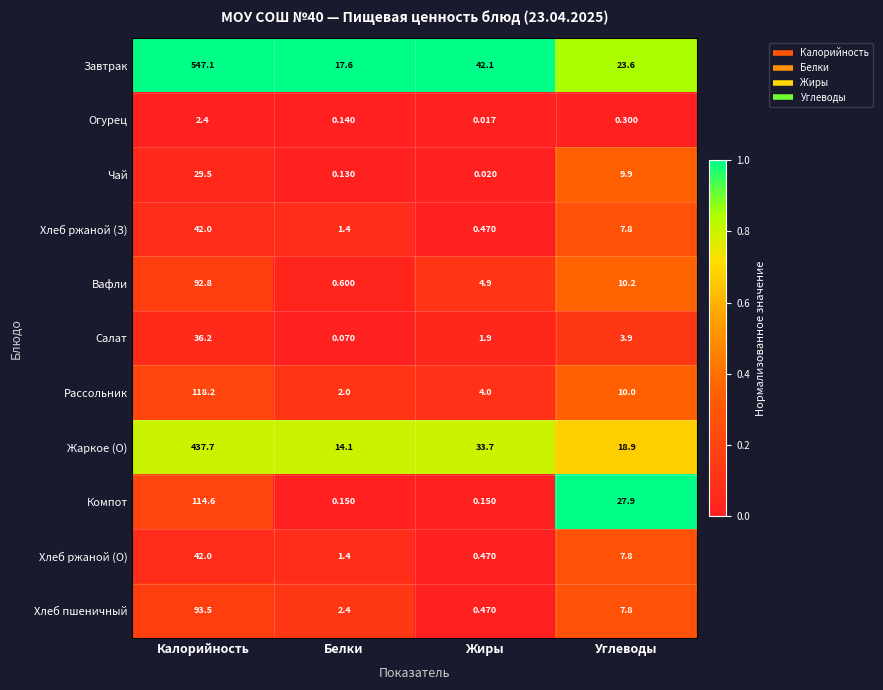

Where is Рассольник nearest to the value 60?

Углеводы